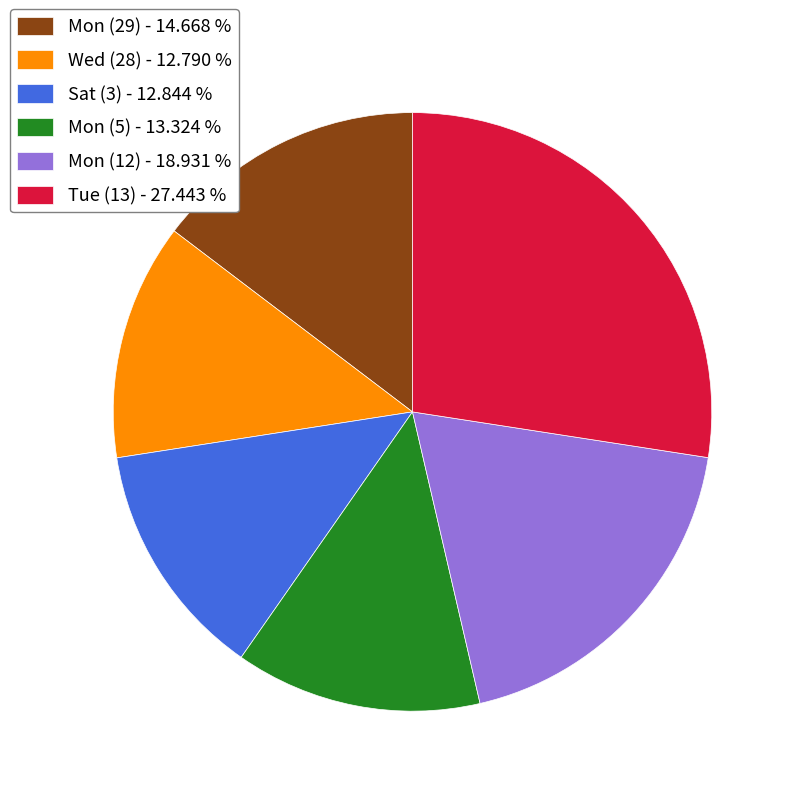

Does Mon (5) - 13.324 % represent more than half of the total?

No